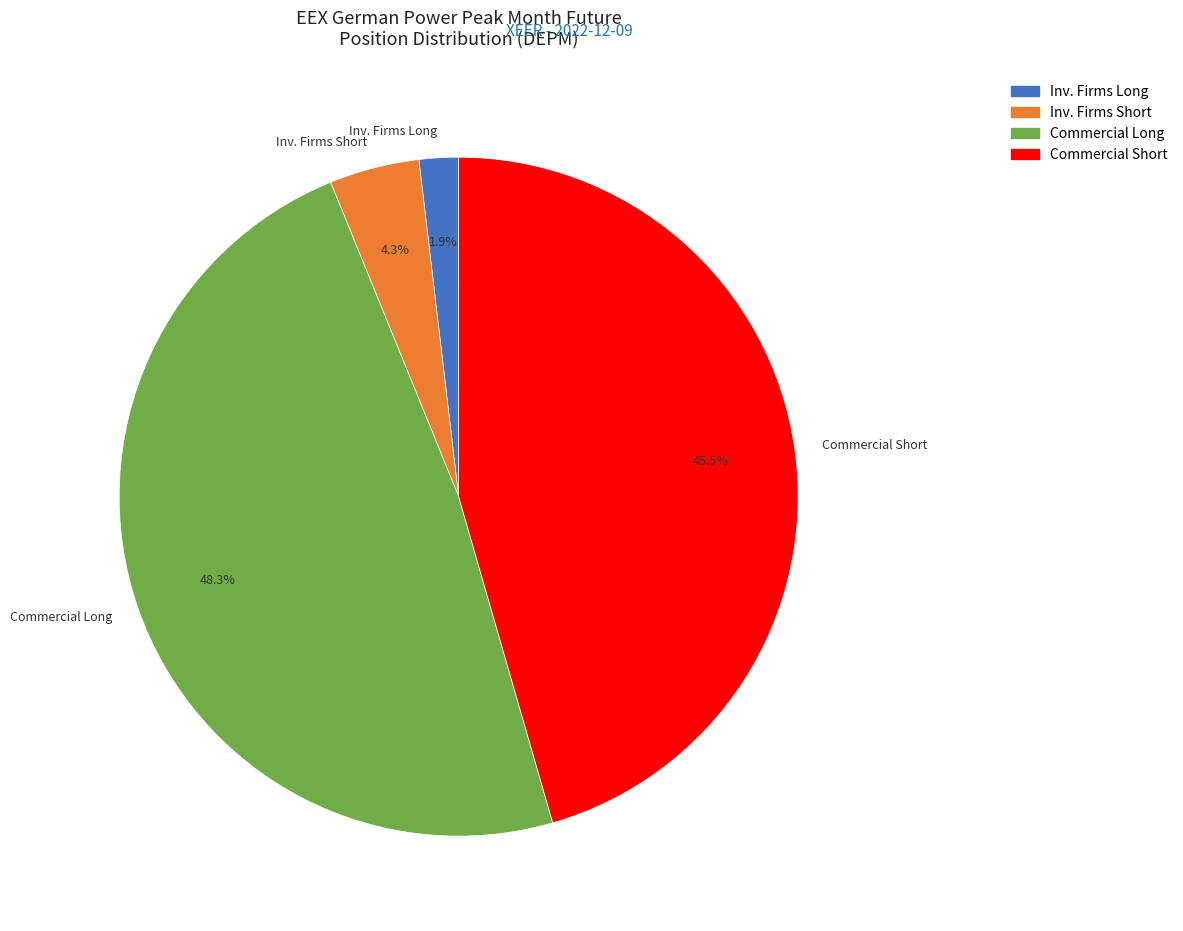

How many segments does this pie chart have?

4